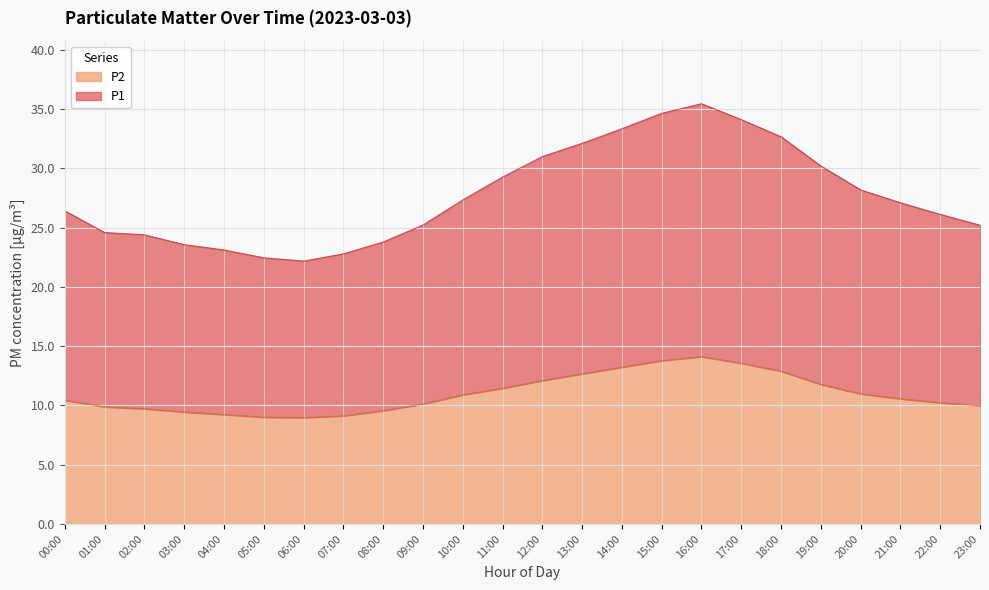

Which series has the widest spread of values?

P1